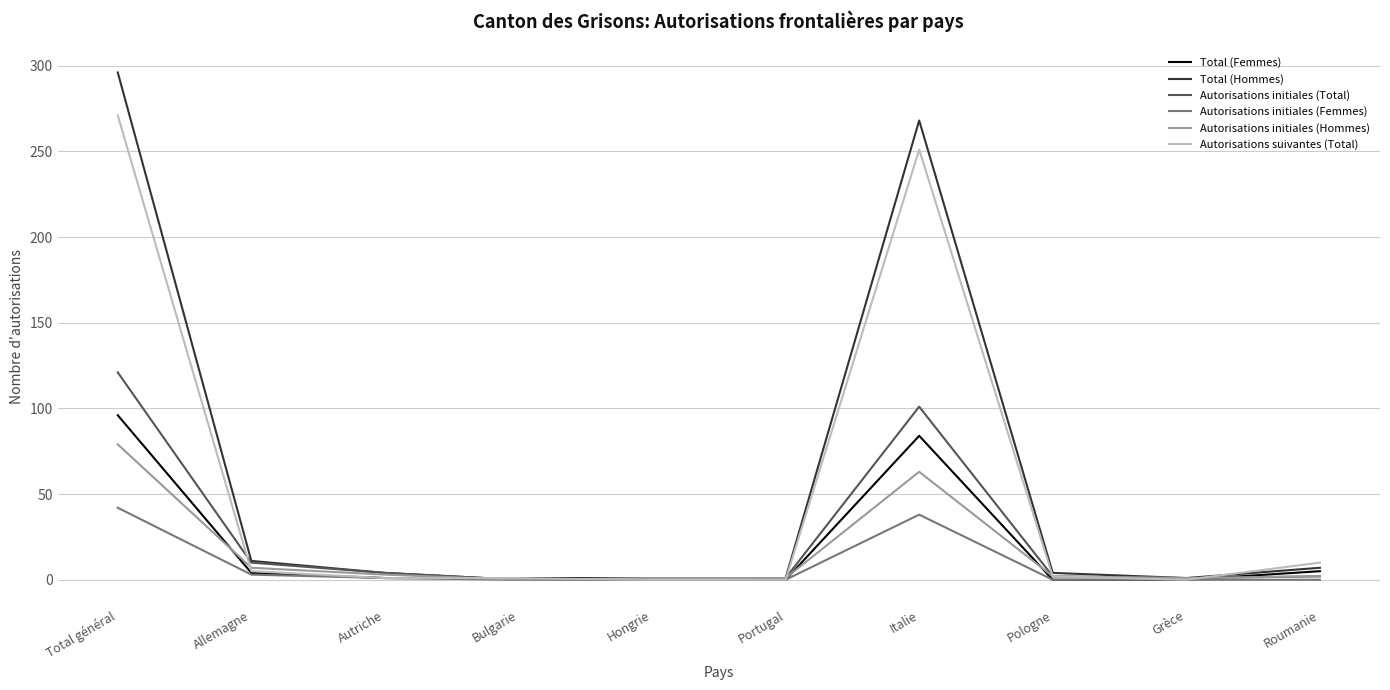

True or false: Total (Femmes) has more than 0 points higher than both neighbors.

True